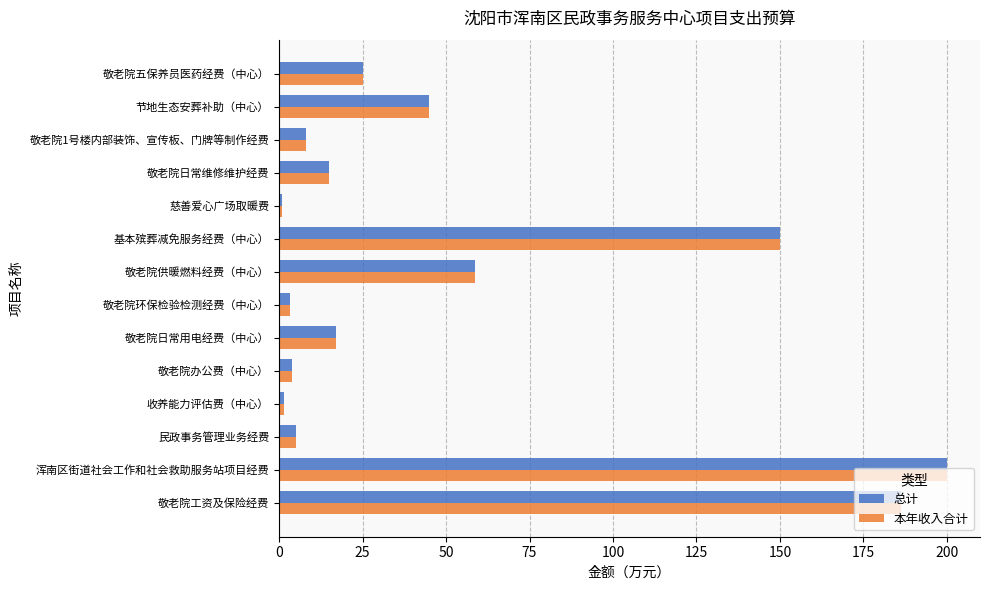

At which label does 本年收入合计 reach its peak?

浑南区街道社会工作和社会救助服务站项目经费